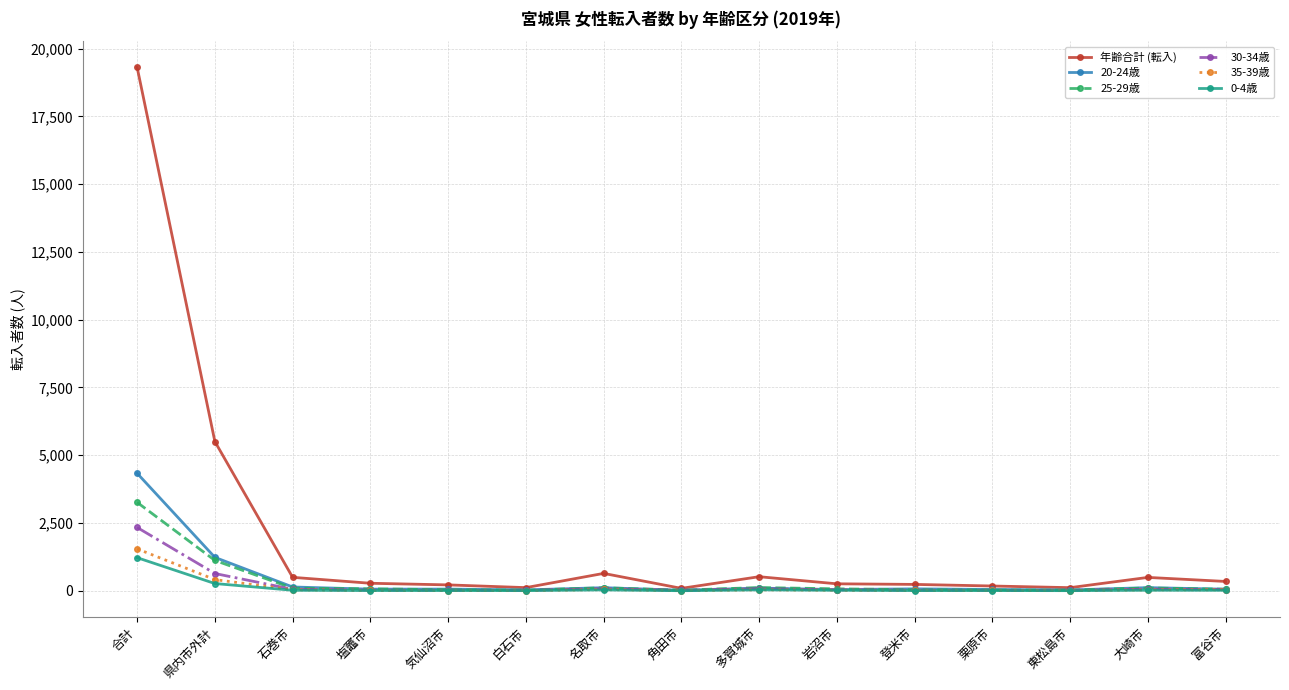

Which series has the largest total across all categories?

年齢合計 (転入)